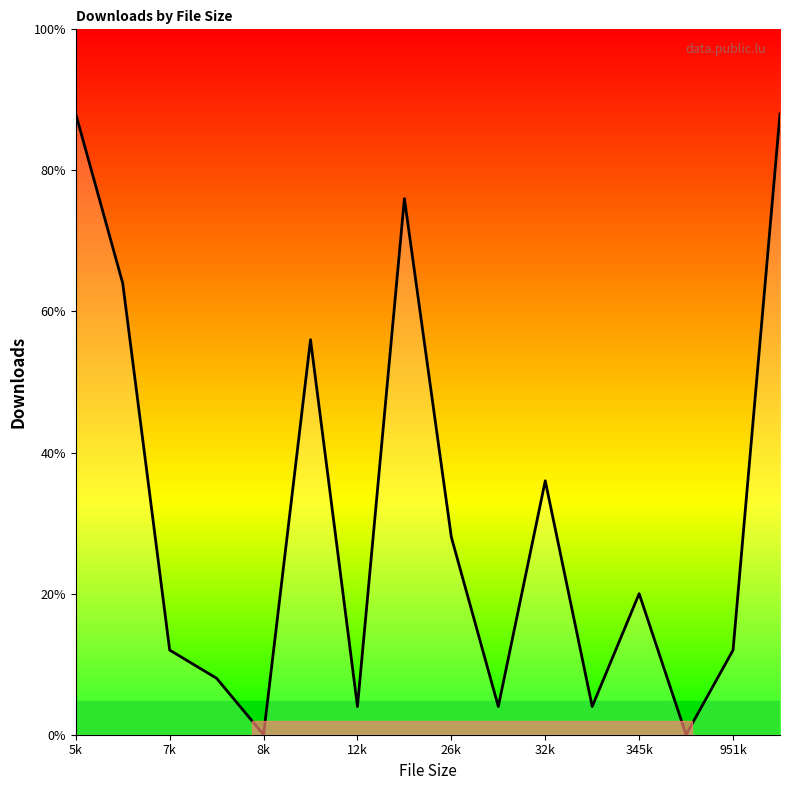

Which label corresponds to the largest value in the chart?

5k